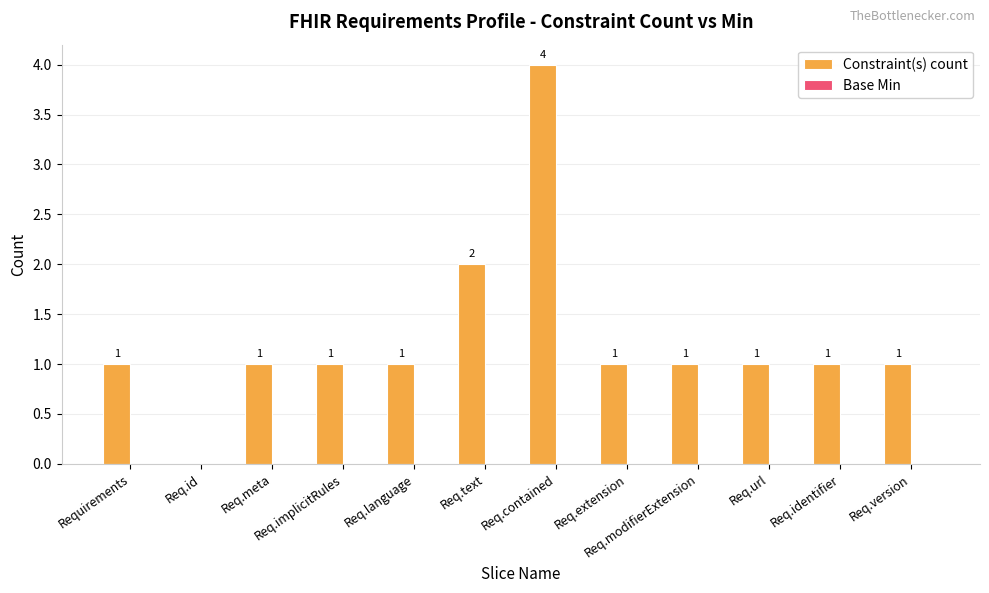

What is the ratio of the value at Req.meta to the value at Req.identifier?

1.0